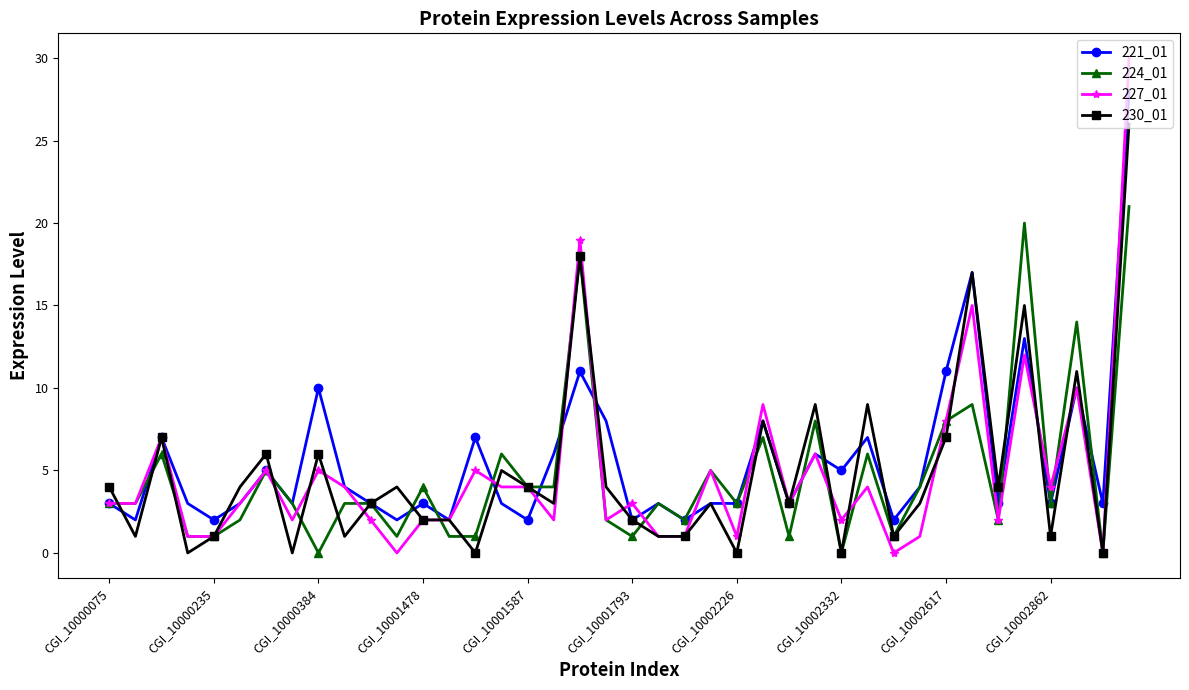

What is the greatest value displayed?

30